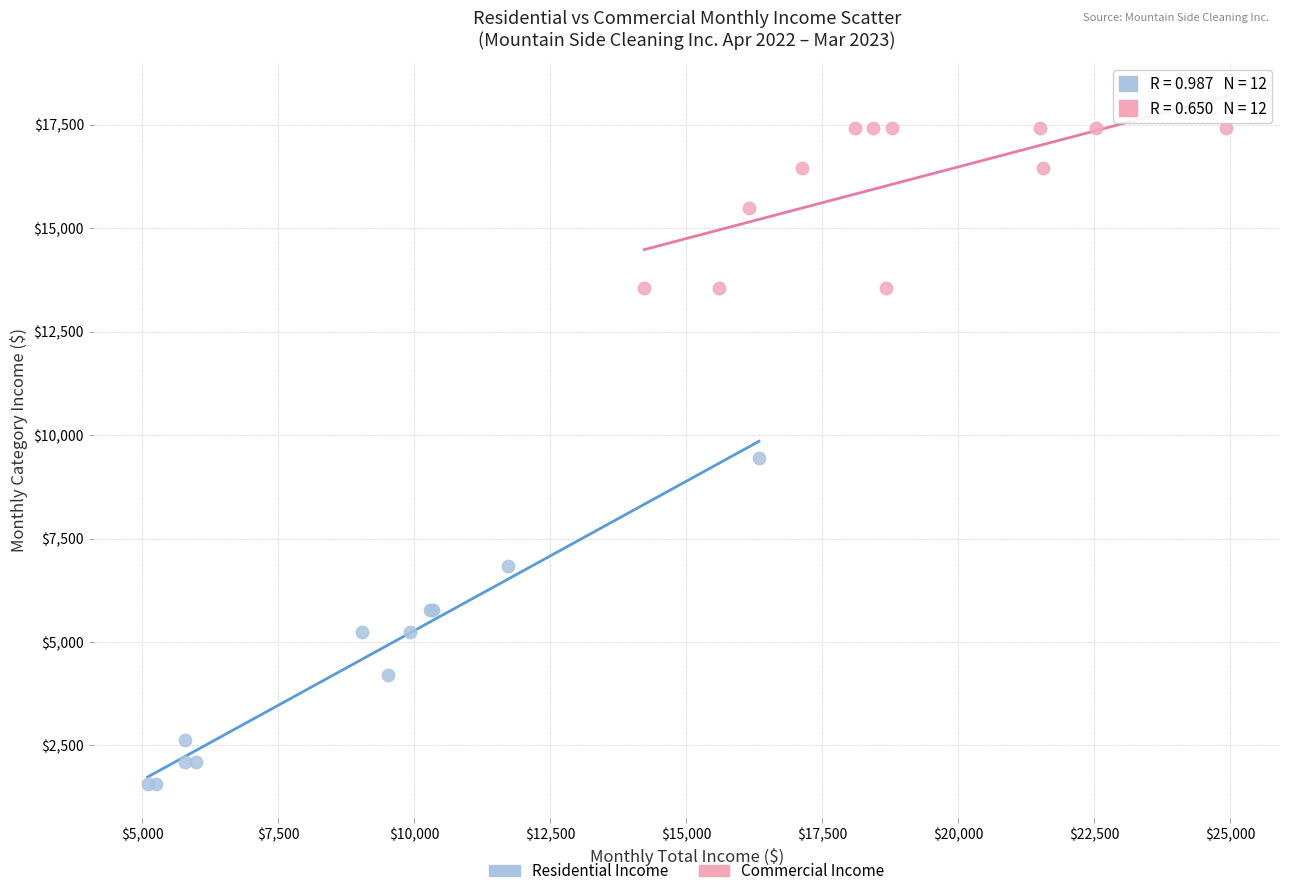

Which series contains the lowest Y value?

Residential Income